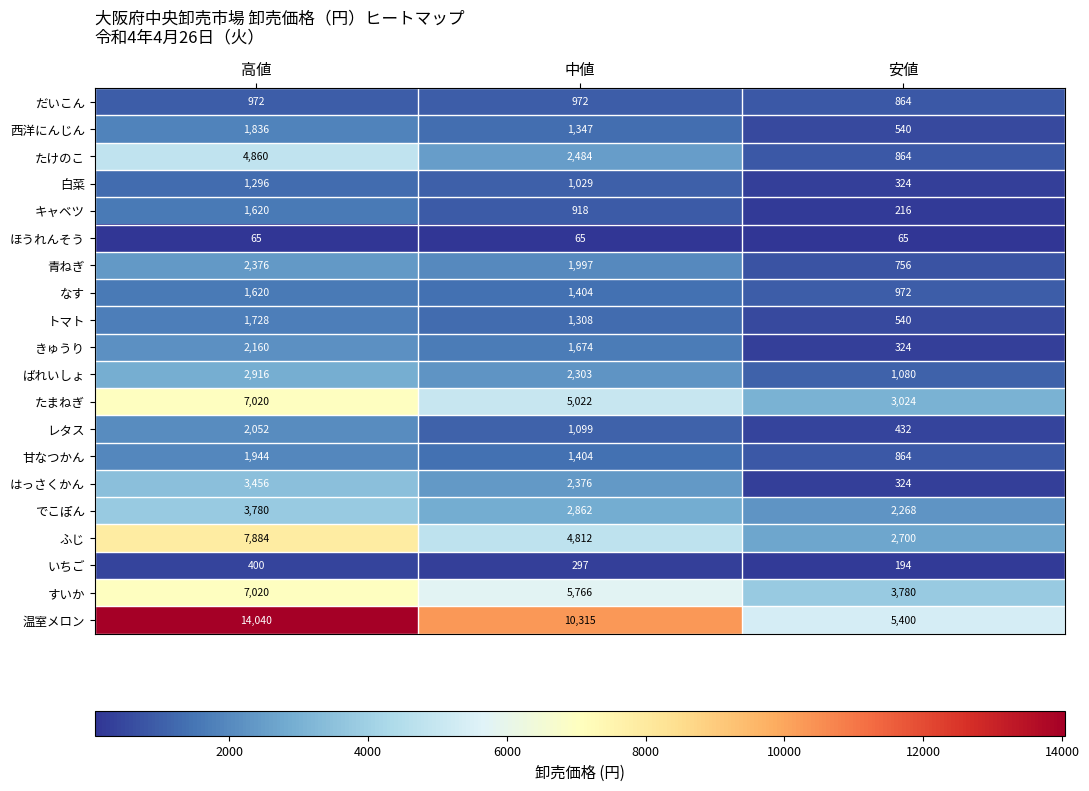

What is the smallest value displayed?

65